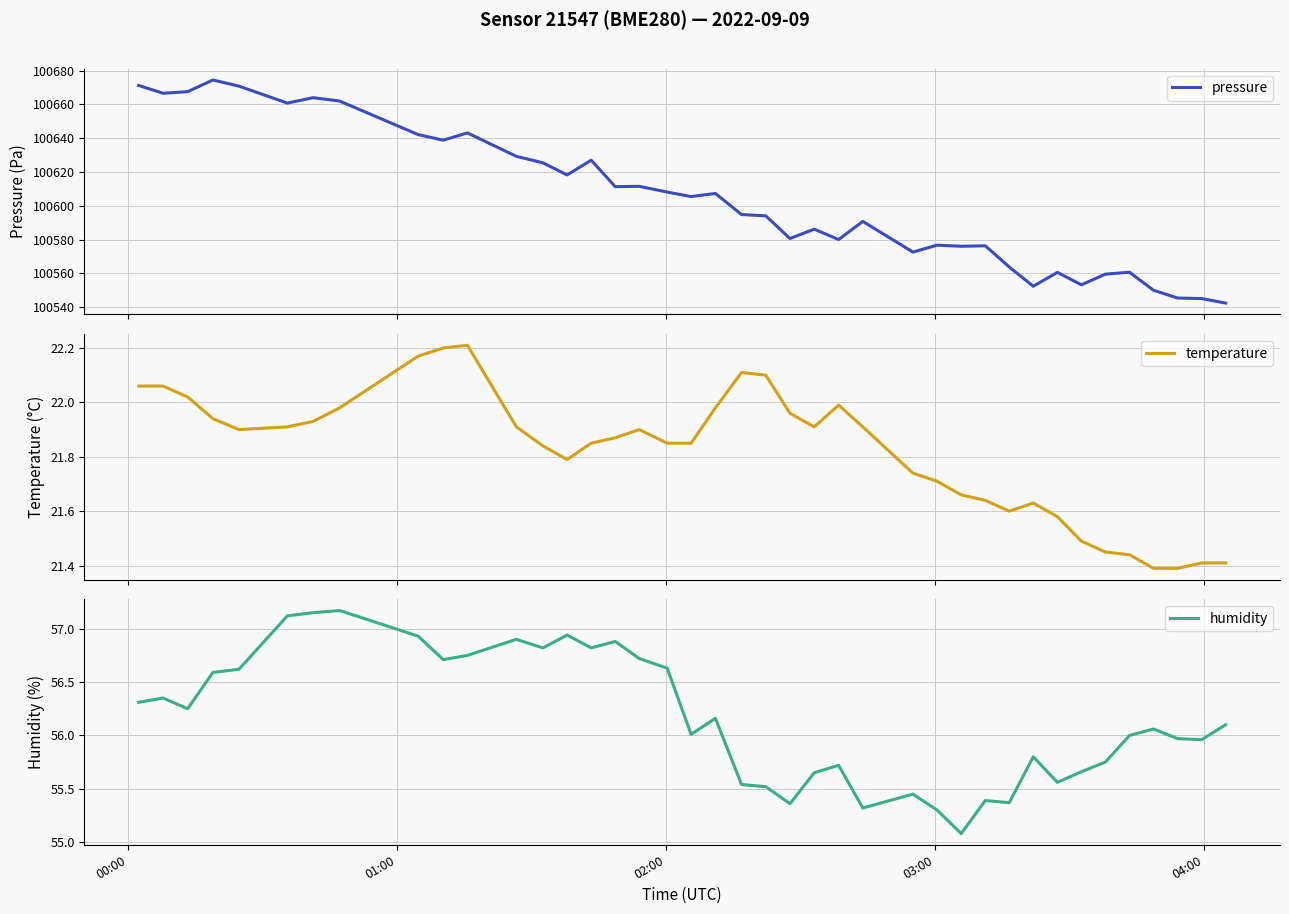

Is it true that pressure equals 157676.4 at 26?

False